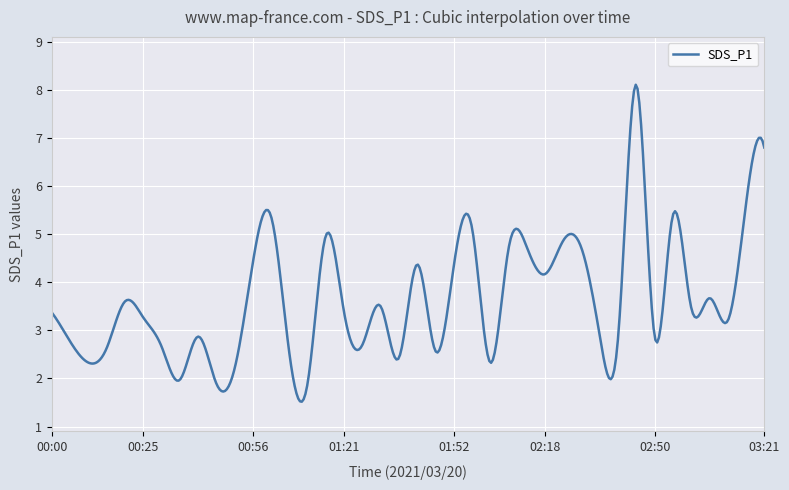

What is the difference between the maximum and minimum values?

6.6